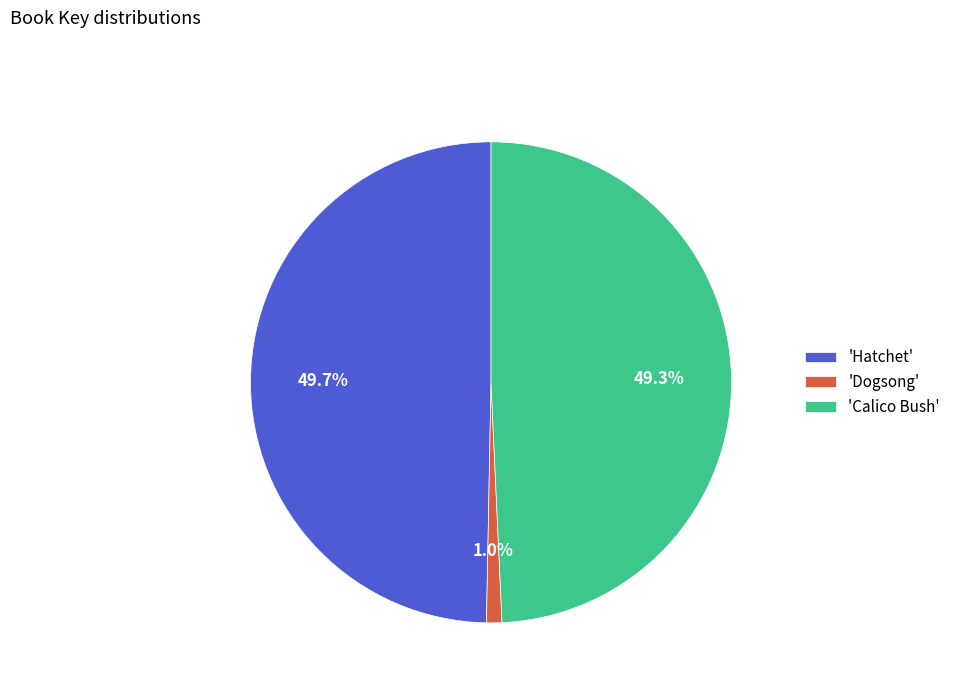

Count the number of slices in the pie.

3